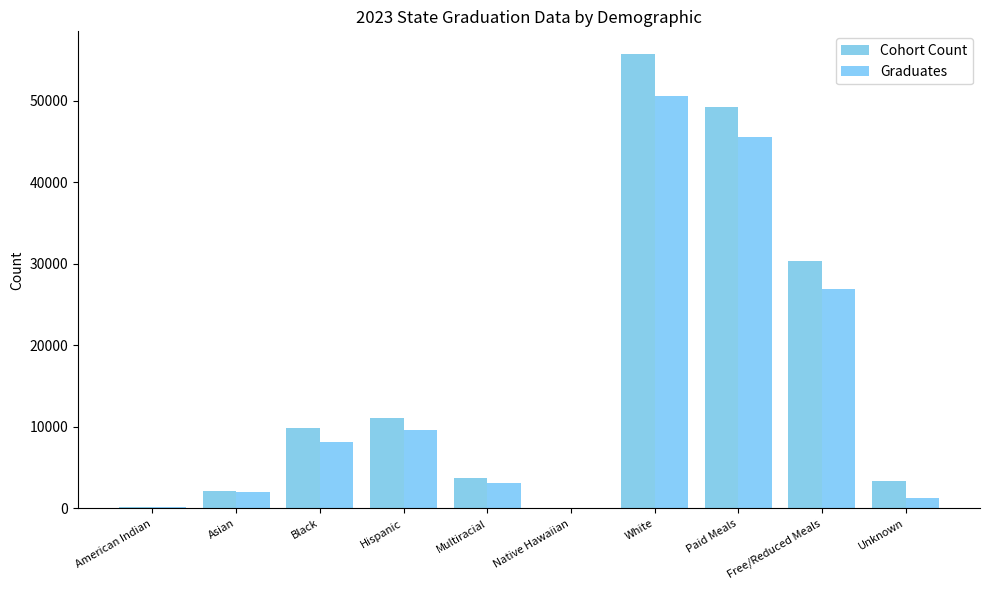

Reading left to right, transcribe all the data shown in this chart.

Cohort Count: American Indian=155	Asian=2110	Black=9911	Hispanic=11117	Multiracial=3777	Native Hawaiian=89	White=55713	Paid Meals=49185	Free/Reduced Meals=30373	Unknown=3314
Graduates: American Indian=124	Asian=2031	Black=8170	Hispanic=9606	Multiracial=3187	Native Hawaiian=71	White=50547	Paid Meals=45499	Free/Reduced Meals=26952	Unknown=1285